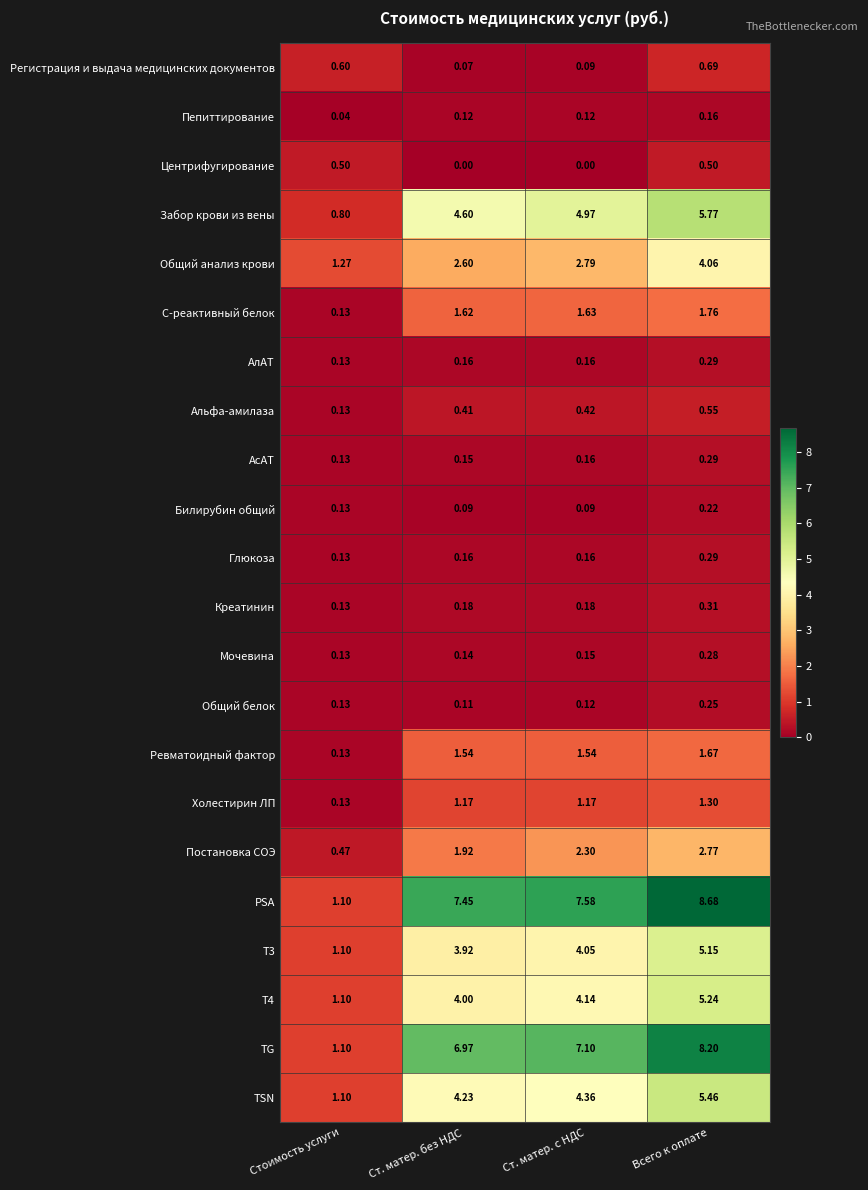

Where is Постановка СОЭ nearest to the value 1?

Стоимость услуги